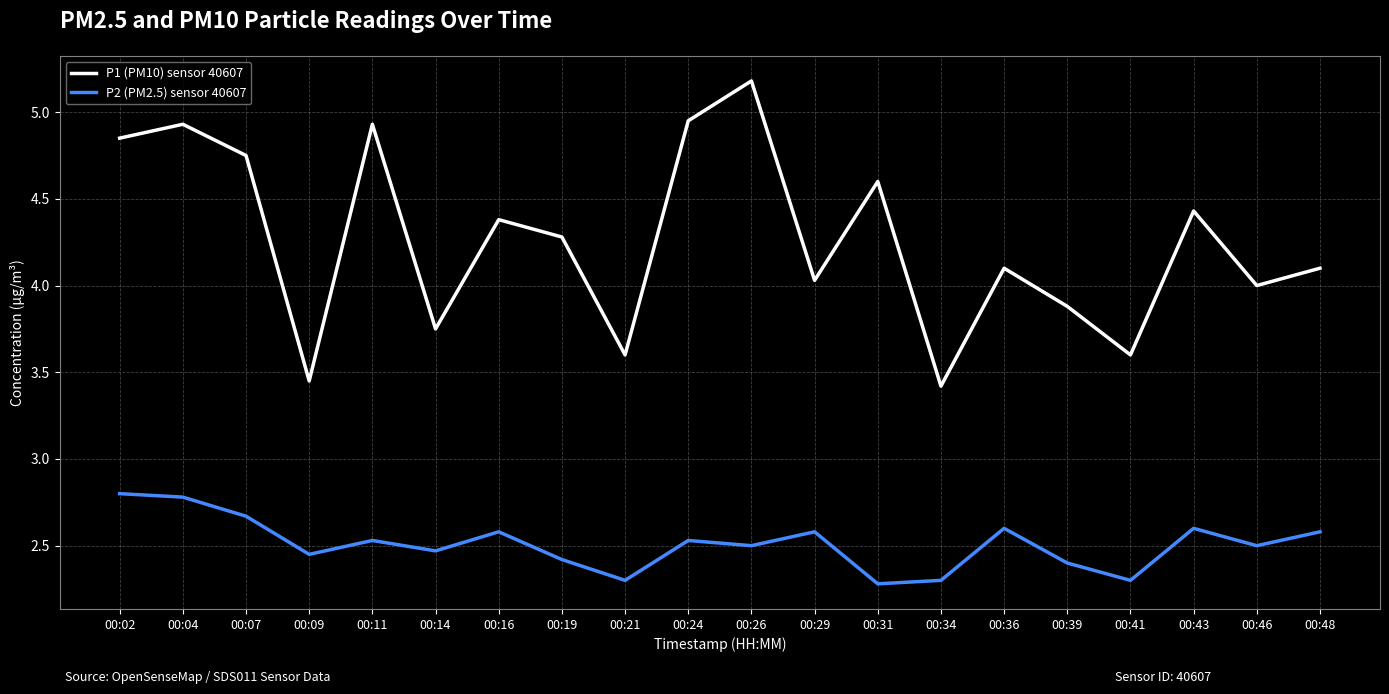

What is the lowest value of the P1 (PM10) sensor 40607 series?

3.4